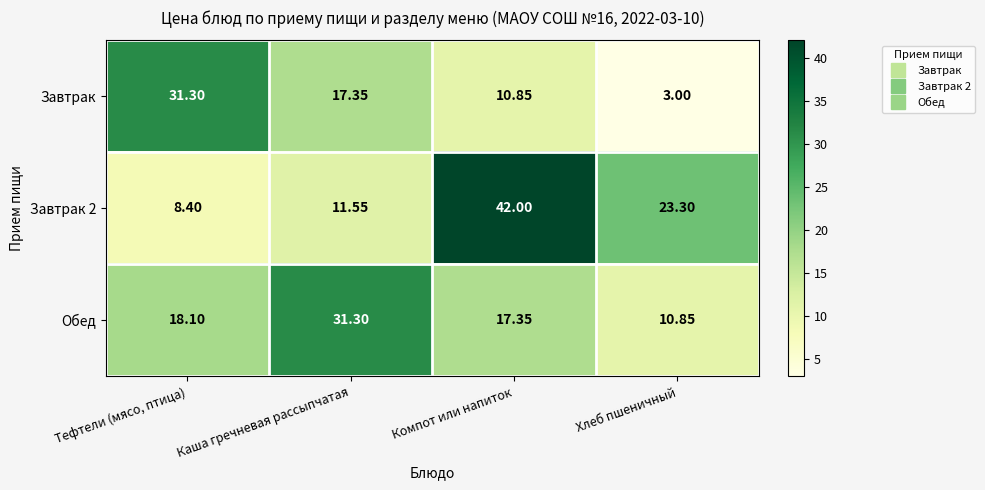

At which category does the chart reach its minimum across all series?

Хлеб пшеничный